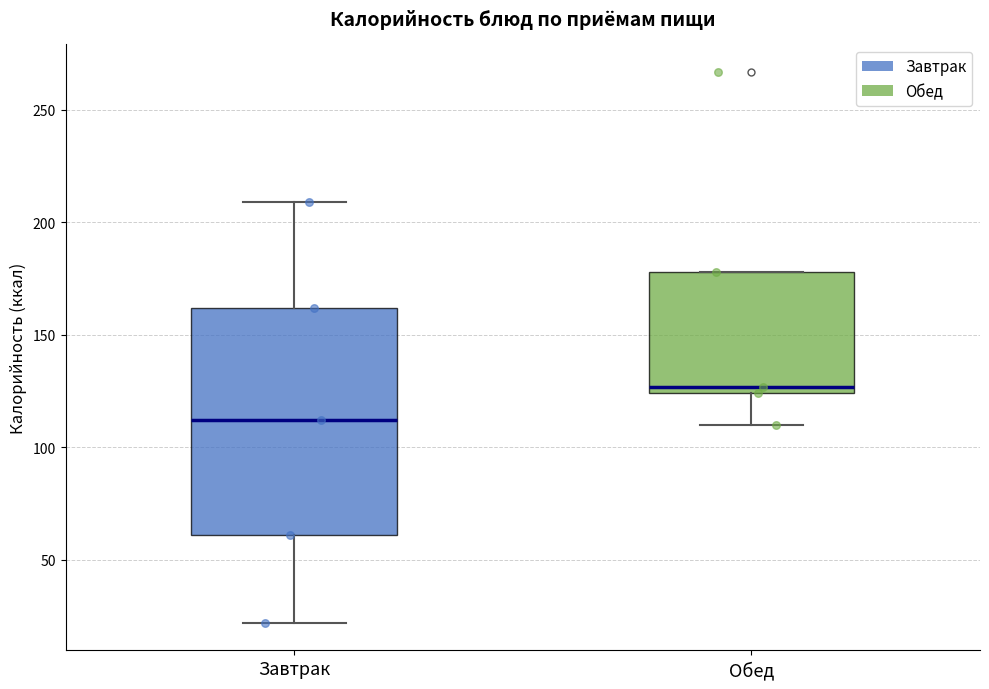

Reading left to right, read every box against the y-axis: the position of its median line, the range the box covers, and the ends of its whiskers. The values are not printed on the chart, so give them approximately, as read against the axis.

Завтрак: median 110, box 60 to 160, whiskers 20 to 210
Обед: median 125 (just above the box's lower edge), box 125 to 180, whiskers 110 to 180